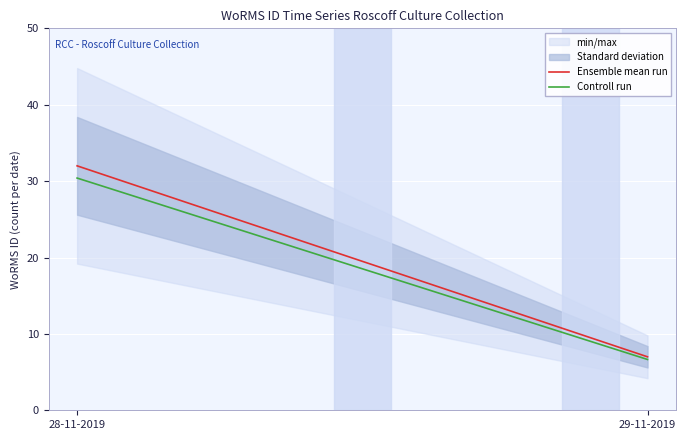

What is the sum of the Controll run values at 29-11-2019 and 28-11-2019?

37.0